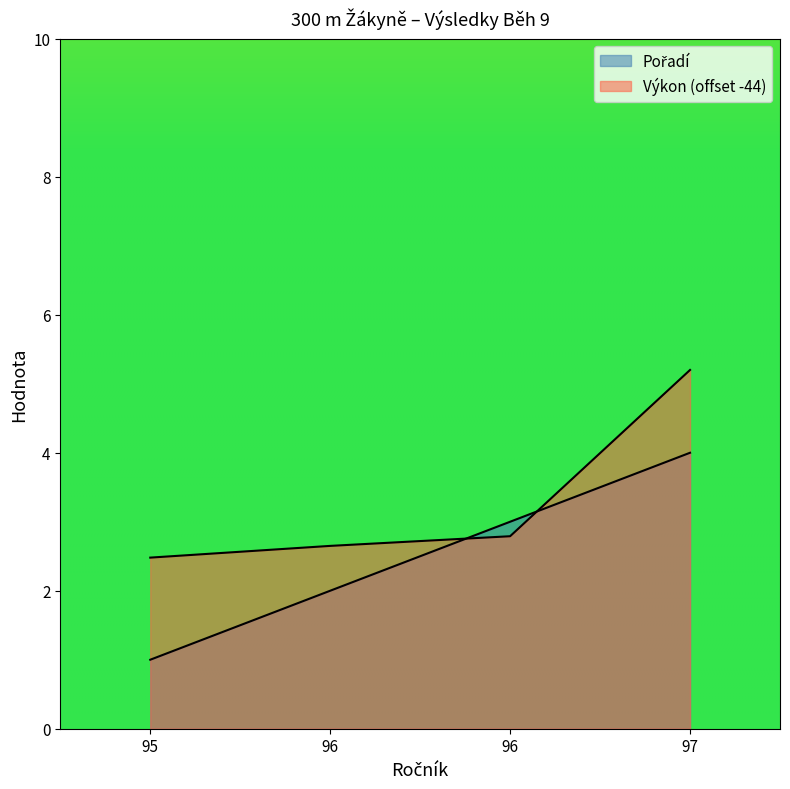

Which series has the largest total across all categories?

Výkon